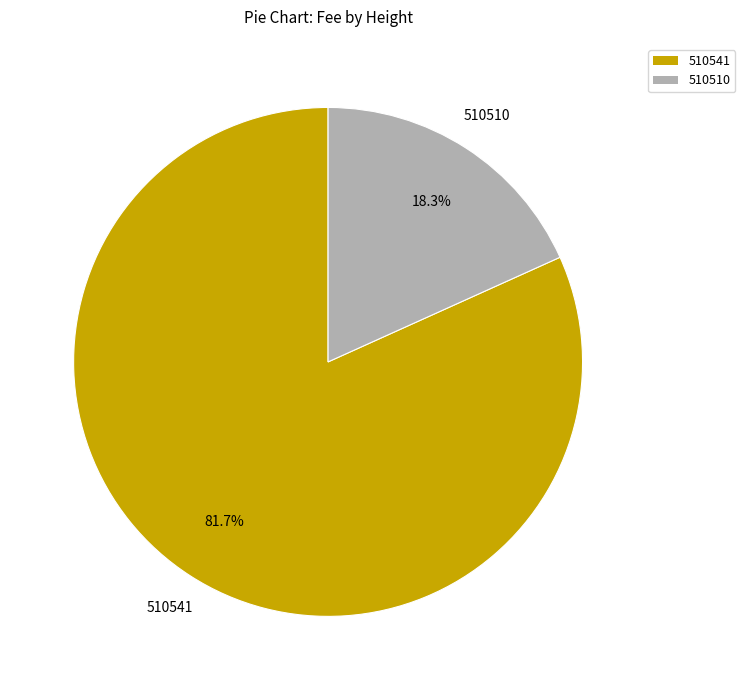

Which slice is the largest?

510541